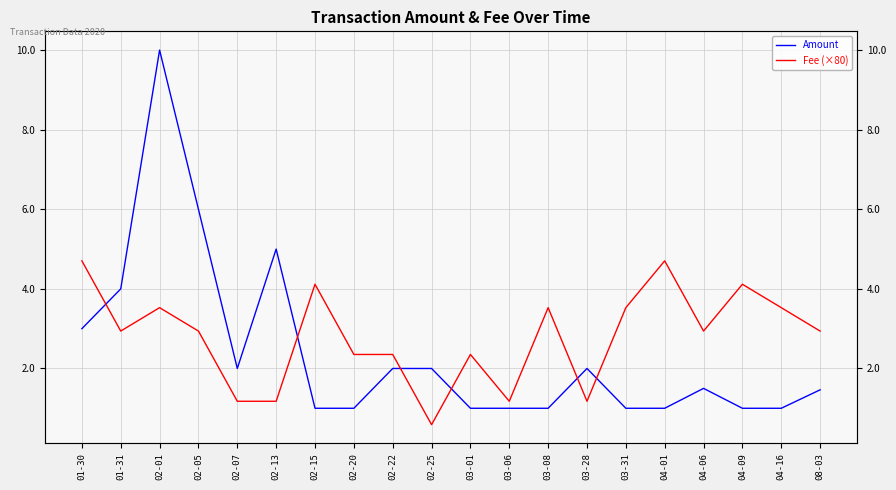

Read the Amount value at 04-09.

1.0